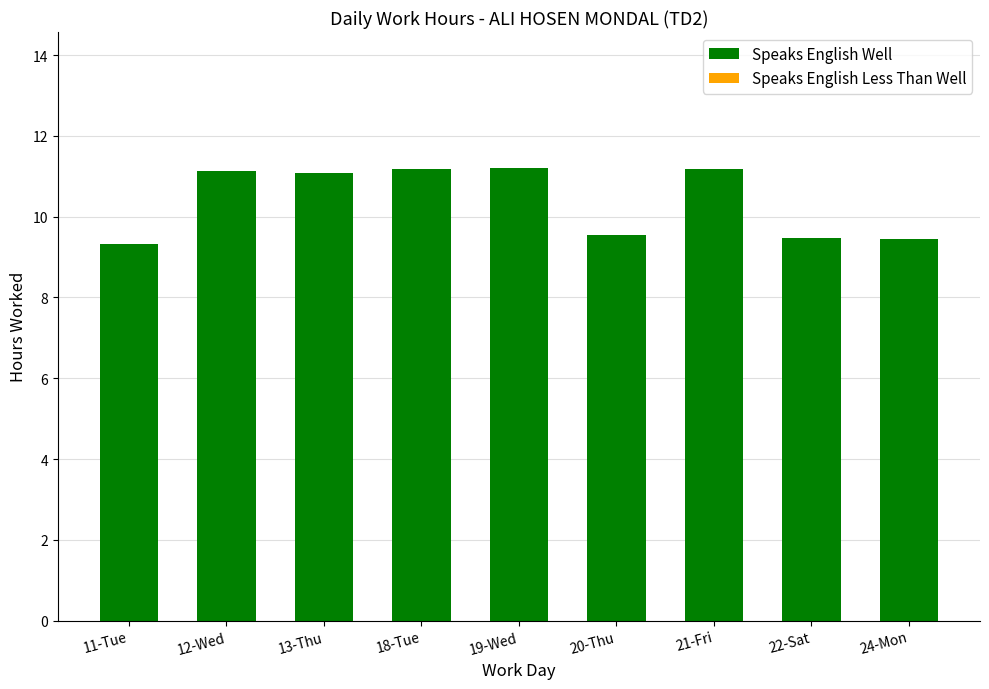

What is the label of the 4th bar from the left?

18-Tue